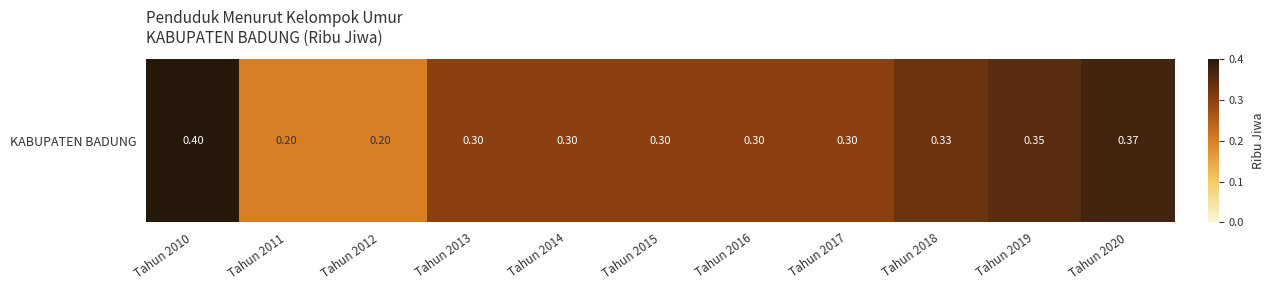

Reading right to left, what are all the values shown in this chart?

0.4	0.3	0.3	0.3	0.3	0.3	0.3	0.3	0.2	0.2	0.4